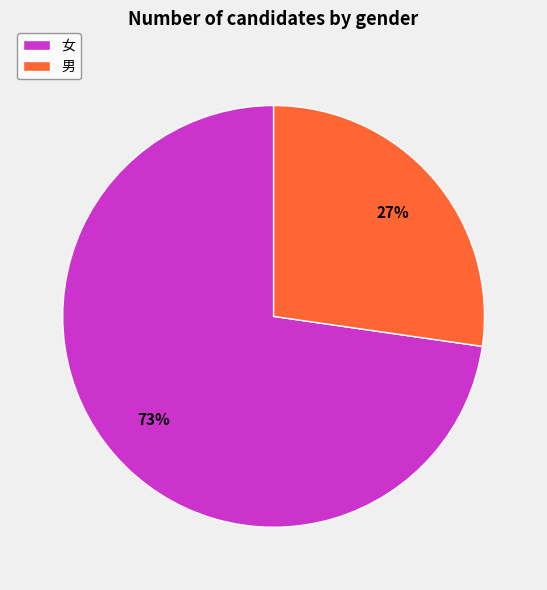

Rank the categories by value from lowest to highest.

男, 女